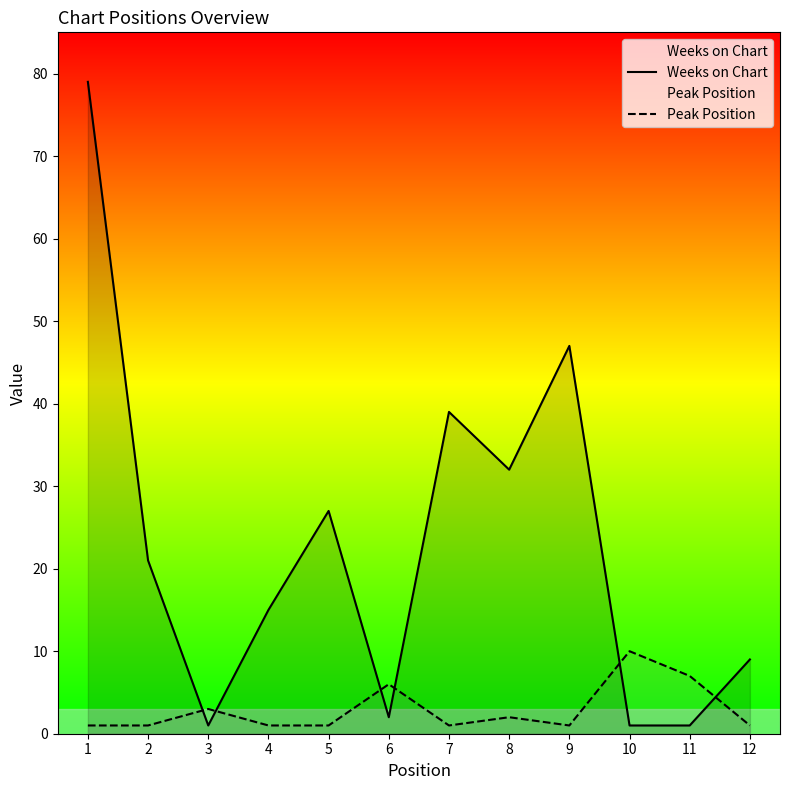

Between 3 and 8, which series saw the biggest shift?

Weeks on Chart